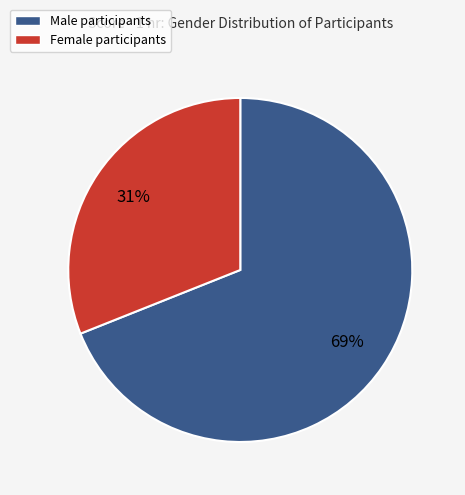

To the nearest percent, what is the difference between the largest and smallest slice percentages?

38%